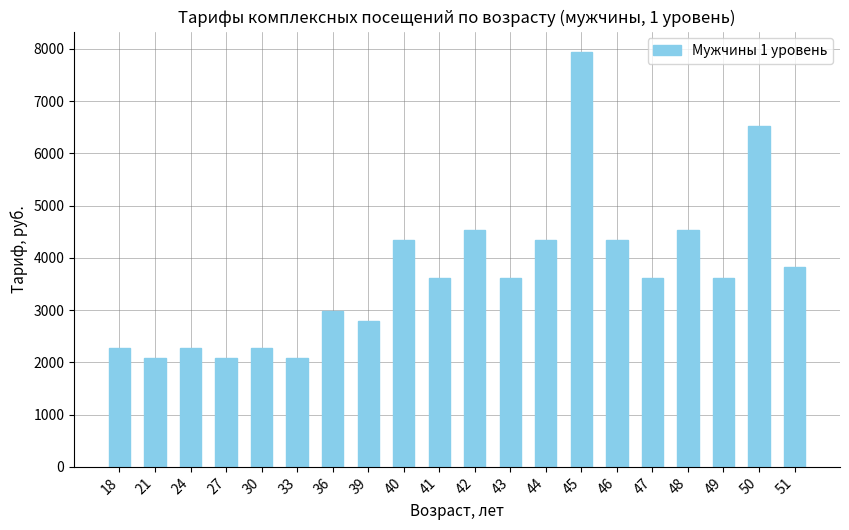

Are the bars grouped side by side (vs. stacked)?

No